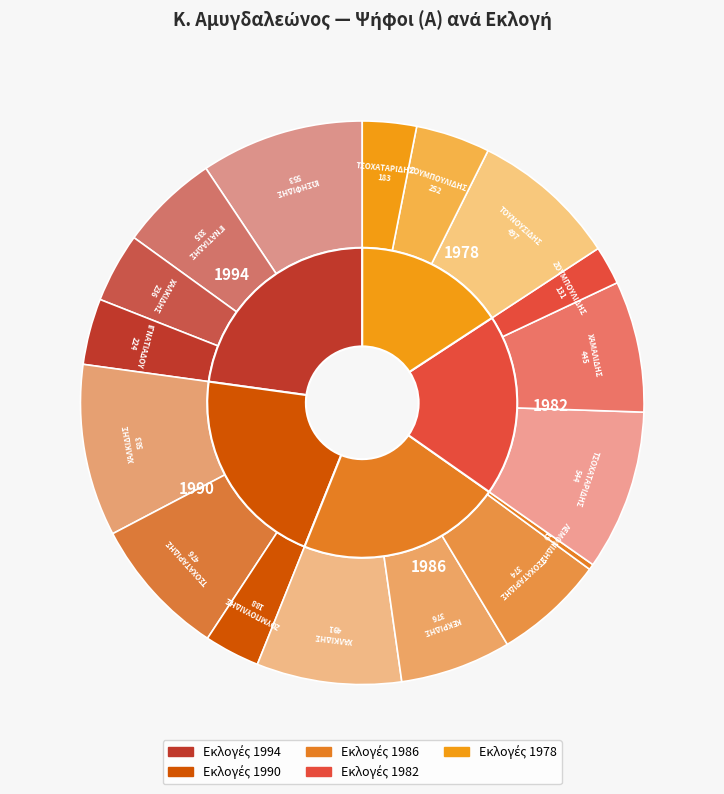

To the nearest percent, what portion does ΧΑΛΚΙΔΗΣ 1986 represent?

8%